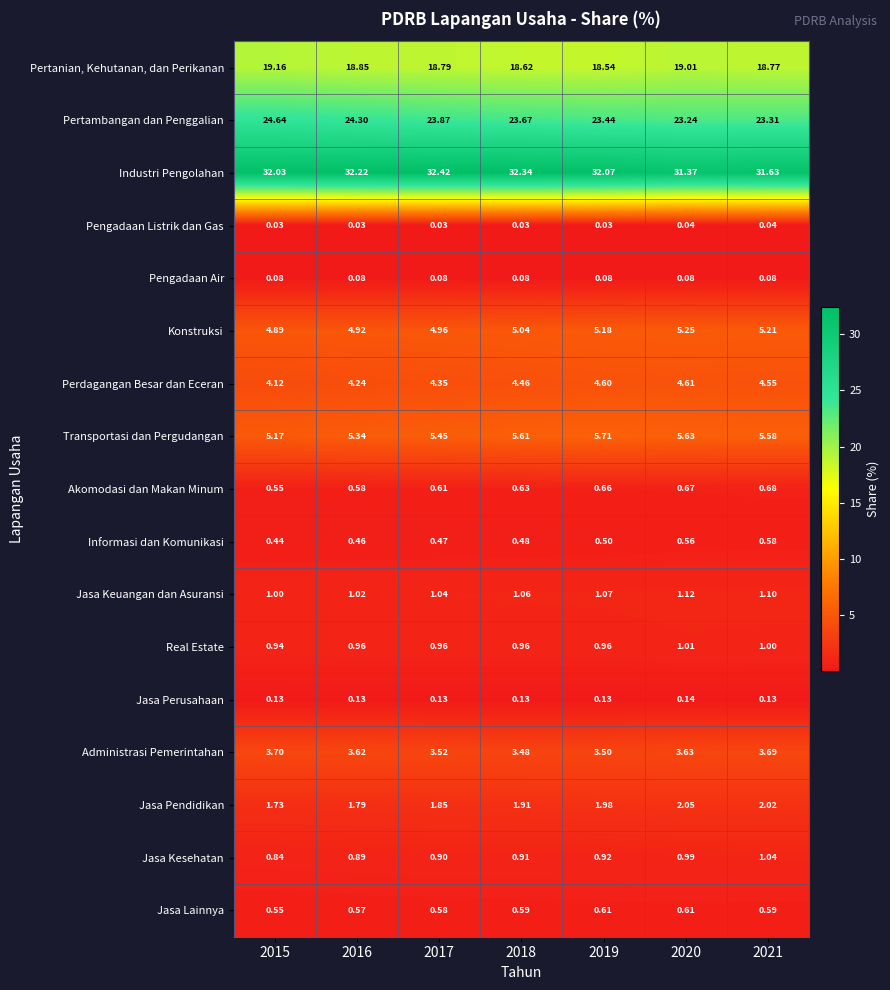

Which series has the widest spread of values?

Pertambangan dan Penggalian